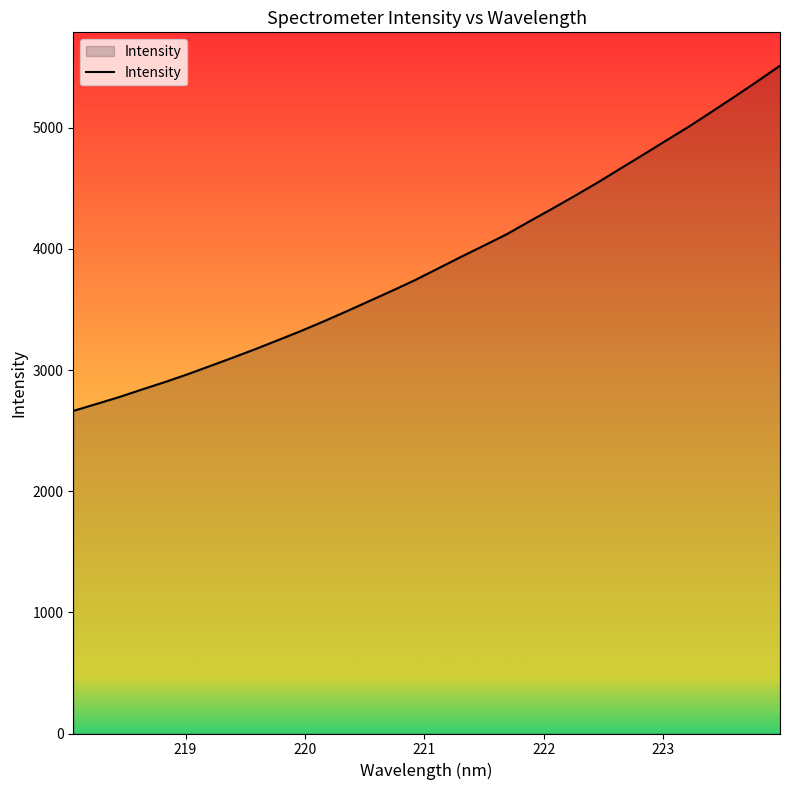

What is the maximum value shown in the chart?

5512.0